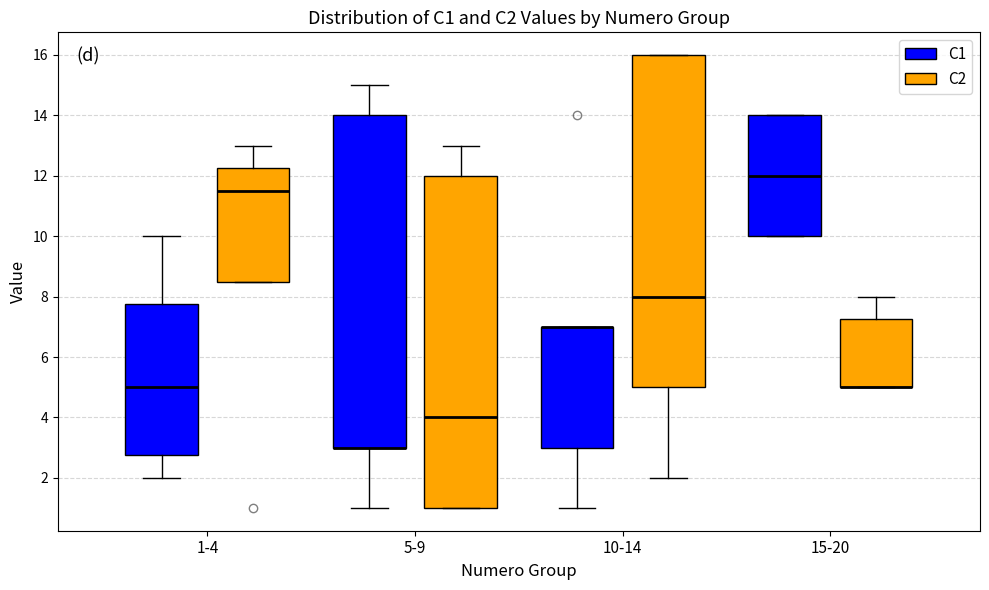

Reading left to right, transcribe this box plot: for each box, give where its median line is, the range the box spans, and where its two whiskers end, as read against the y-axis. The values are not printed on the chart, so give them approximately, as read against the axis.

1-4 (C1): median 5.0, box 2.8 to 7.8, whiskers 2.0 to 10.0
1-4 (C2): median 11.6, box 8.6 to 12.2, whiskers 8.6 to 13.0
5-9 (C1): median 3.0 (drawn on the box's lower edge), box 3.0 to 14.0, whiskers 1.0 to 15.0
5-9 (C2): median 4.0, box 1.0 to 12.0, whiskers 1.0 to 13.0
10-14 (C1): median 7.0 (drawn on the box's upper edge), box 3.0 to 7.0, whiskers 1.0 to 7.0
10-14 (C2): median 8.0, box 5.0 to 16.0, whiskers 2.0 to 16.0
15-20 (C1): median 12.0, box 10.0 to 14.0, whiskers 10.0 to 14.0
15-20 (C2): median 5.0 (drawn on the box's lower edge), box 5.0 to 7.2, whiskers 5.0 to 8.0